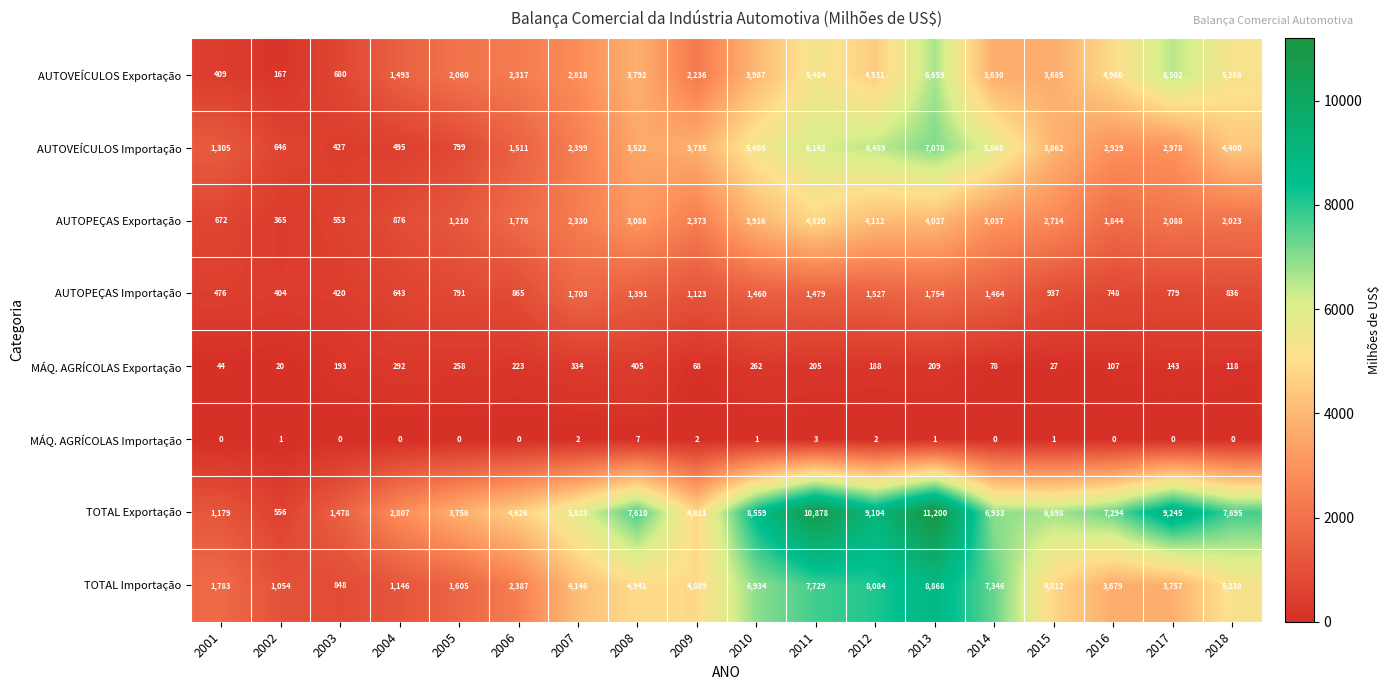

At which category is the sum across all series the highest?

2013